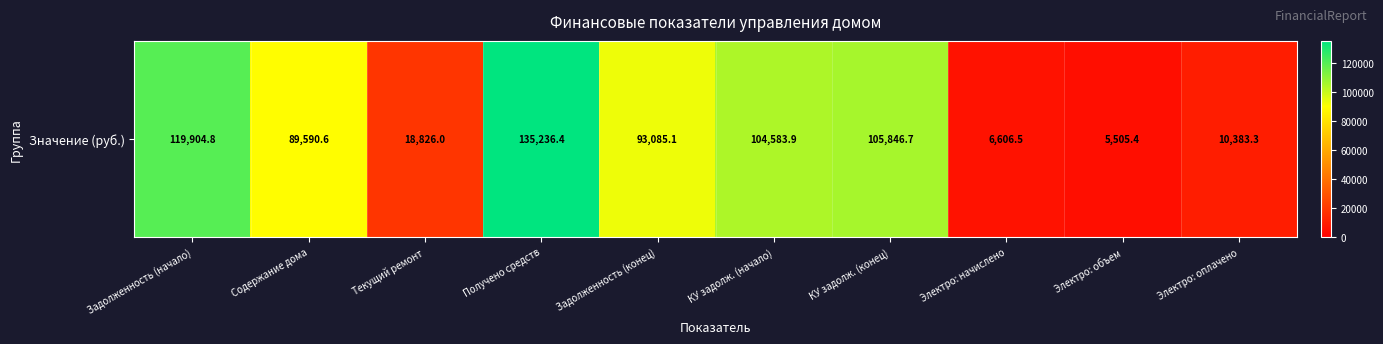

True or false: the data shows 31908.6 at Задолженность (конец).

False